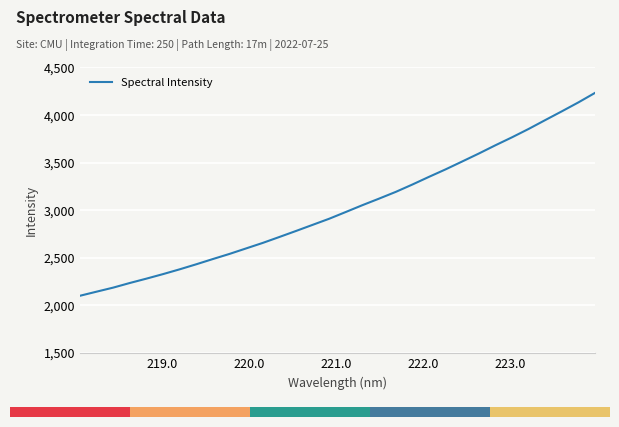

What is the minimum value shown in the chart?

2098.7